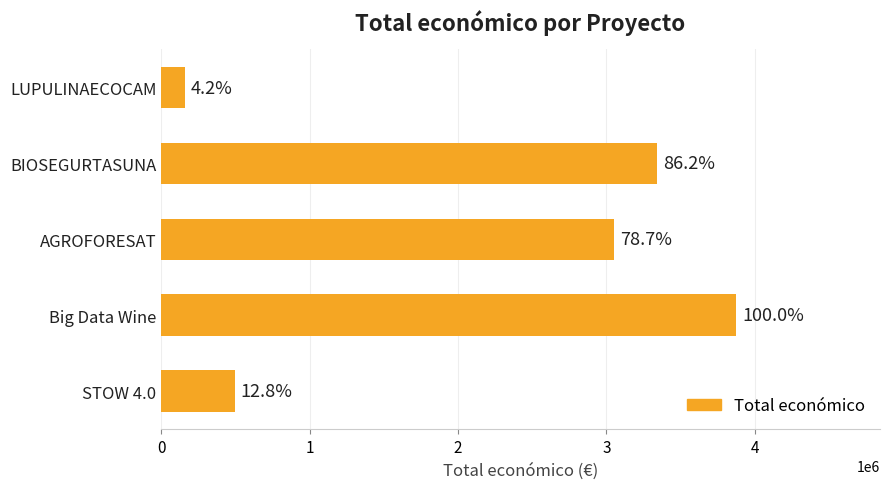

How many bars are there in total?

5